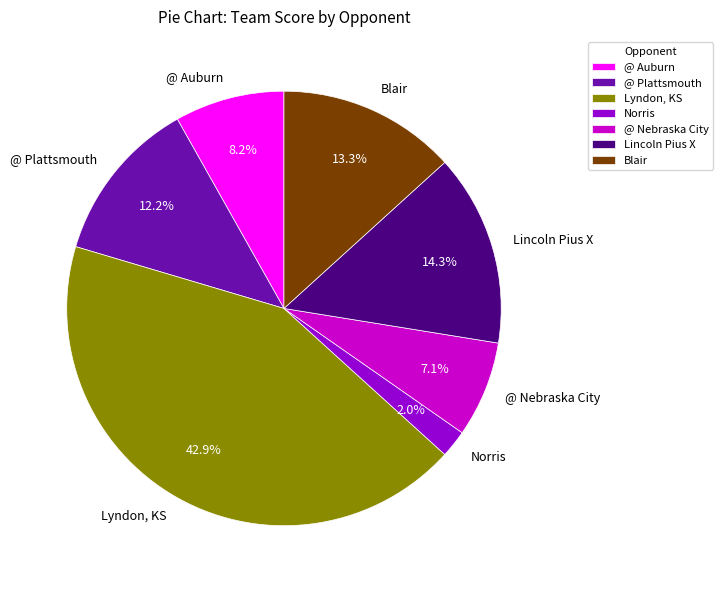

Which category has the biggest portion of the pie?

Lyndon, KS